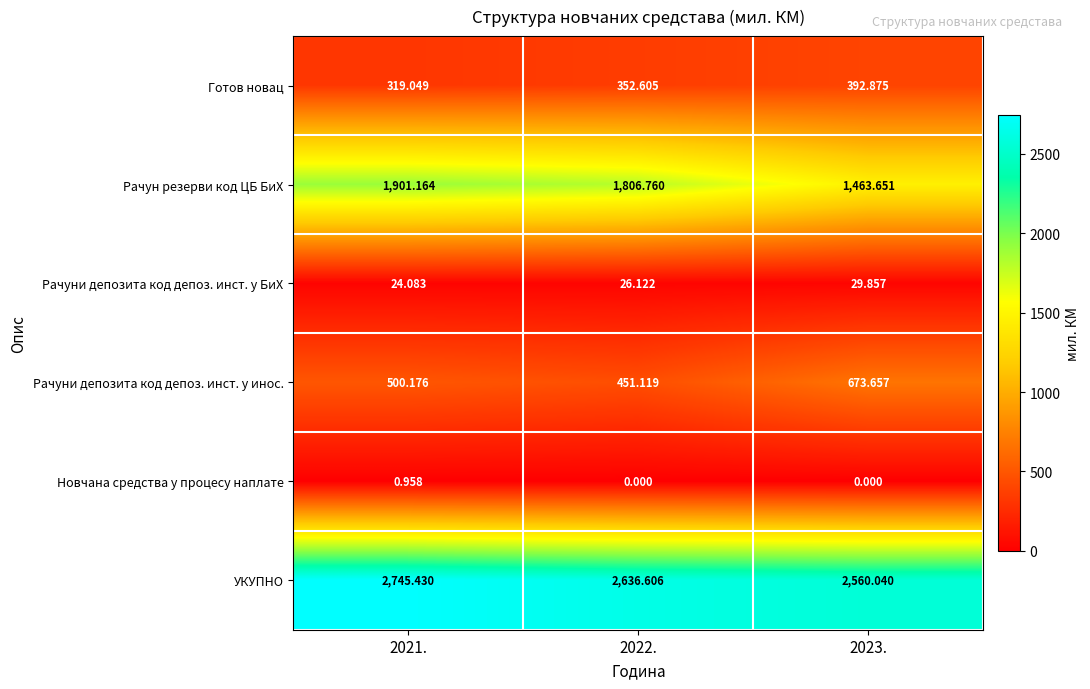

Which series has the largest total across all categories?

УКУПНО